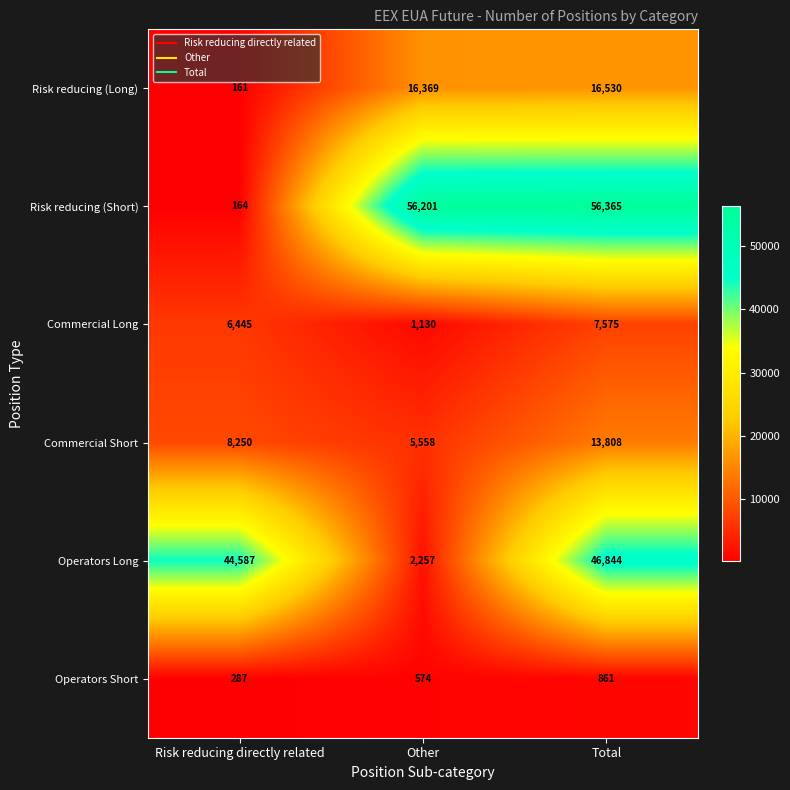

At which category is the sum across all series the highest?

Total